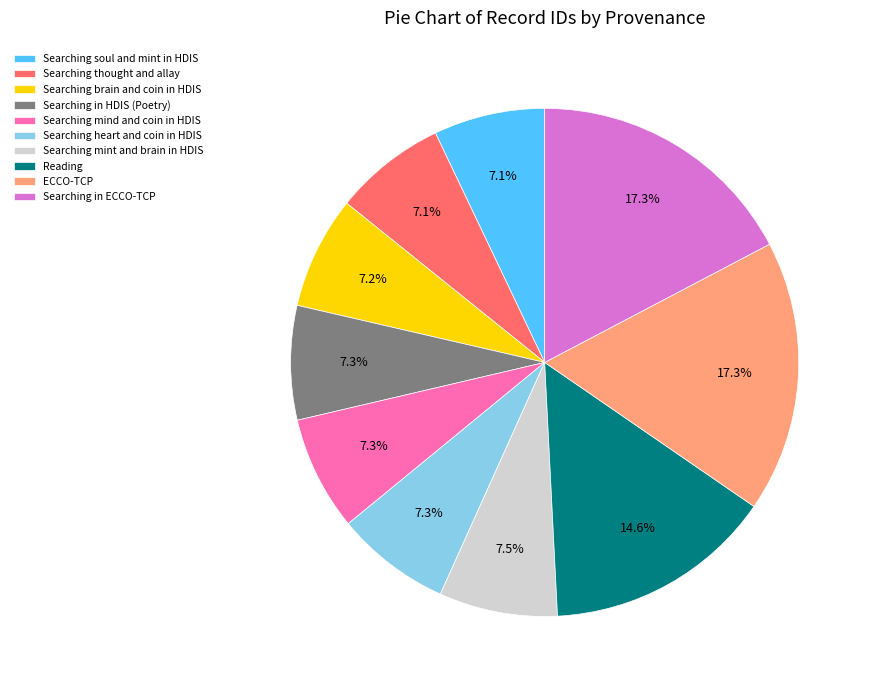

Which has a higher value, Searching mind and coin in HDIS or Searching in ECCO-TCP?

Searching in ECCO-TCP